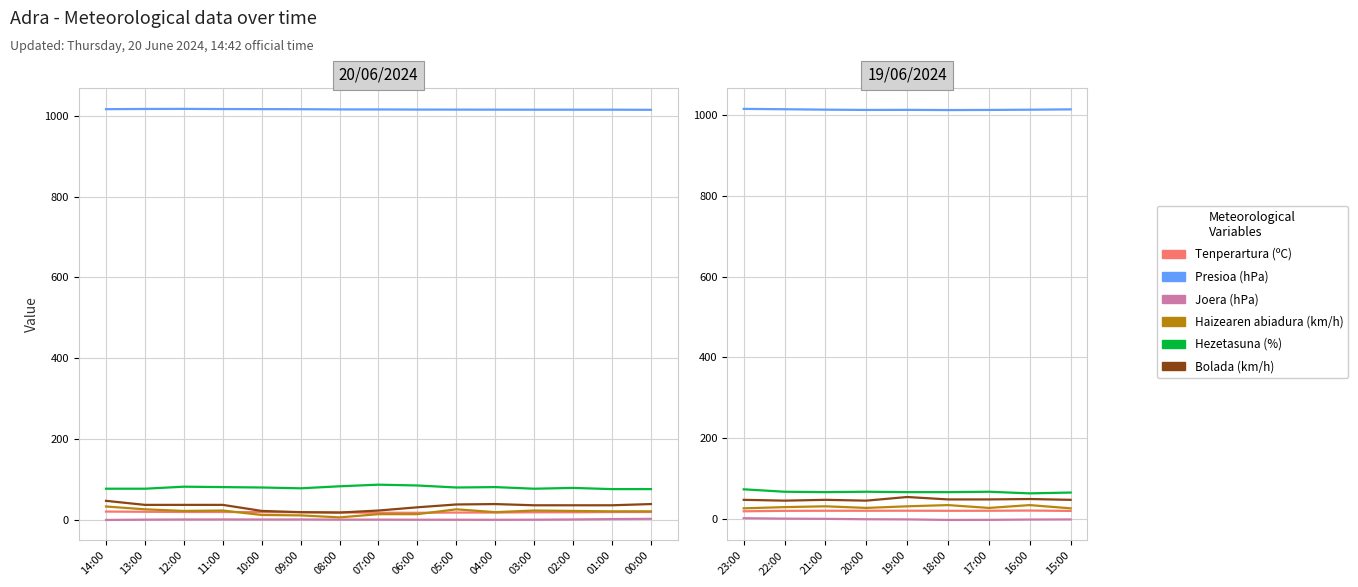

What is the value of the Bolada (km/h) point at the 3rd from the left?

48.0